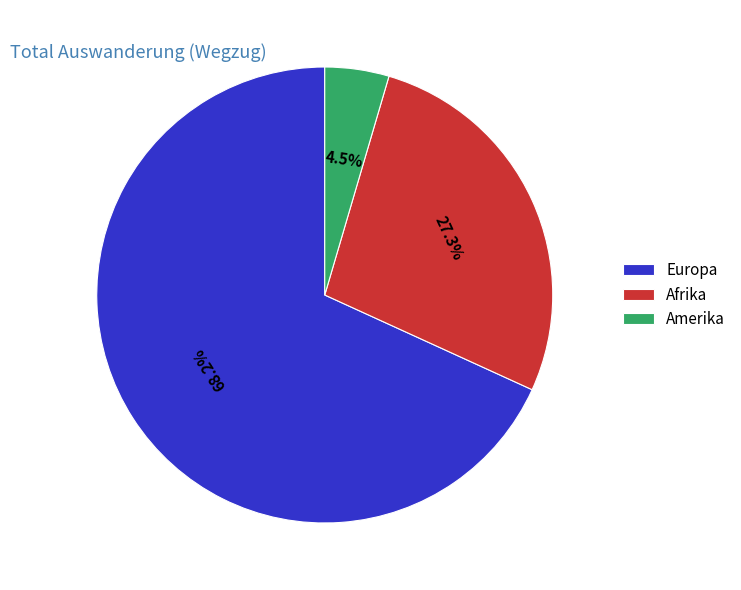

Which has a higher value, Afrika or Amerika?

Afrika